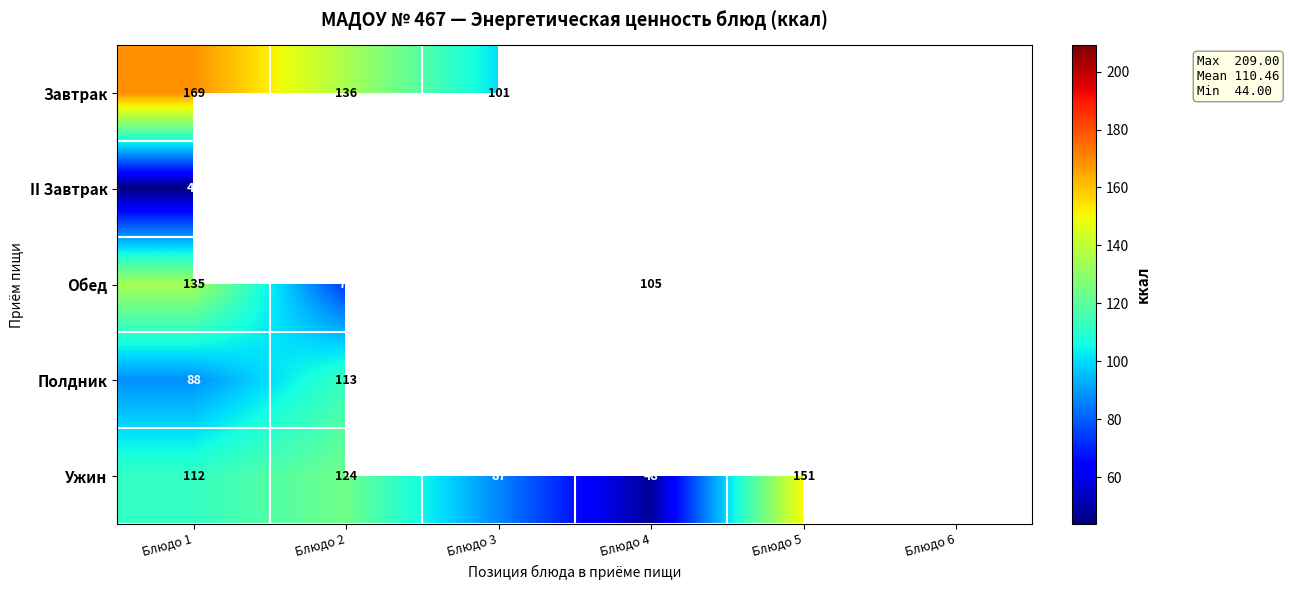

What is the spread (max minus min) of values at Блюдо 1?

125